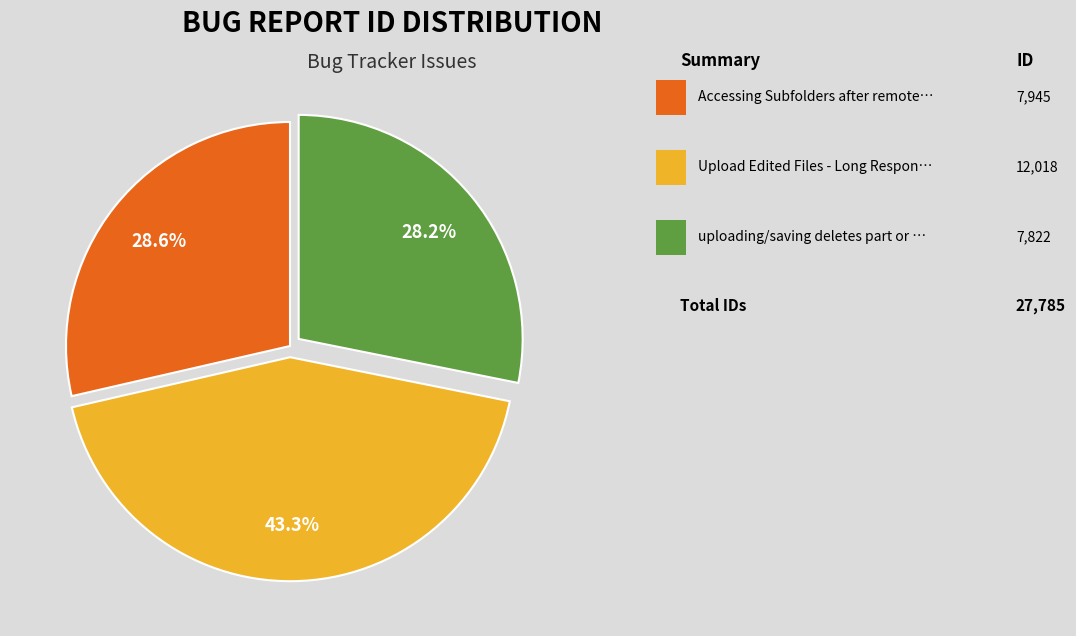

To the nearest percent, what is the difference between the largest and smallest slice percentages?

15%